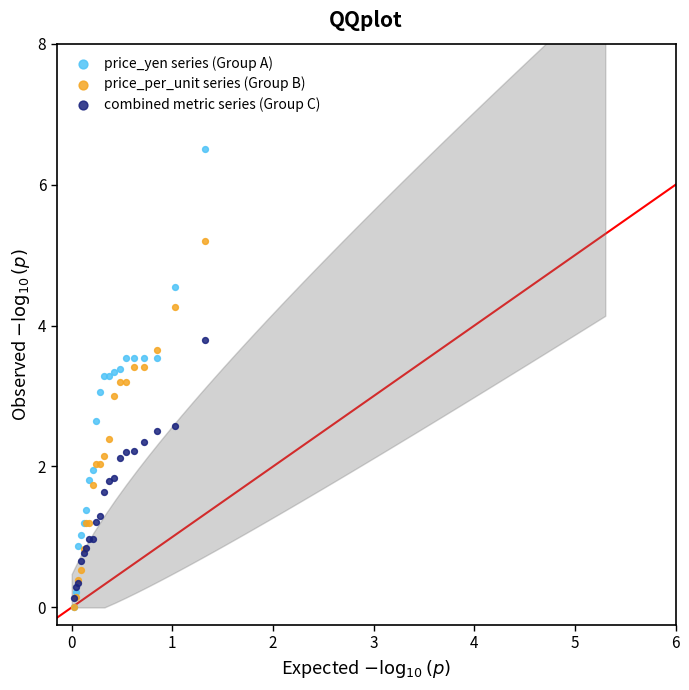

Which series contains the highest Y value?

price_yen series (Group A)